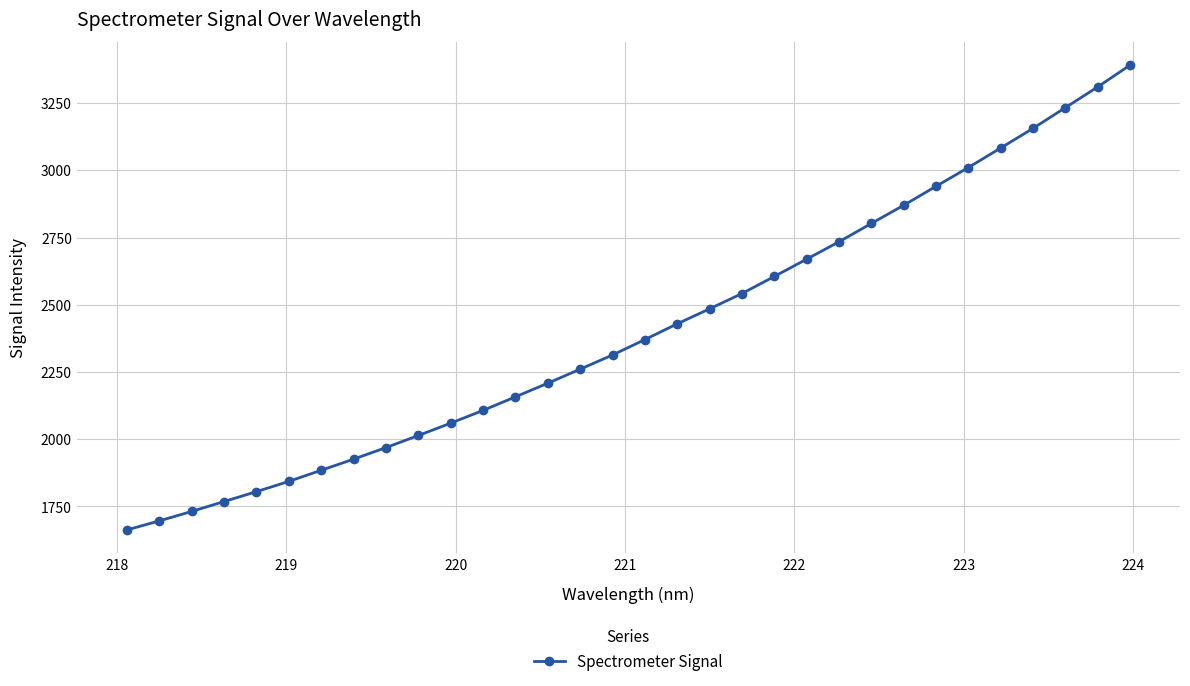

What is the value of the 11th point from the left?

2059.8